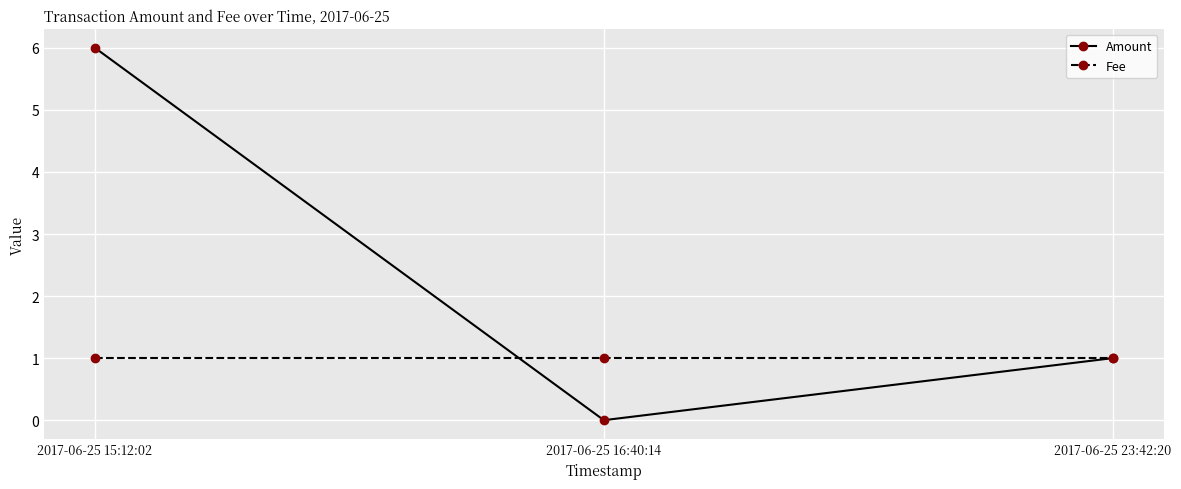

What is the spread (max minus min) of values at 2017-06-25 15:12:02?

5